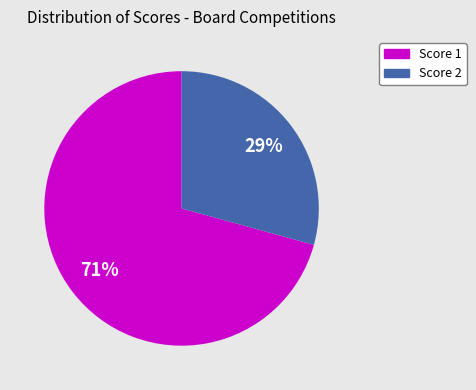

Is there a majority slice in this chart?

Yes